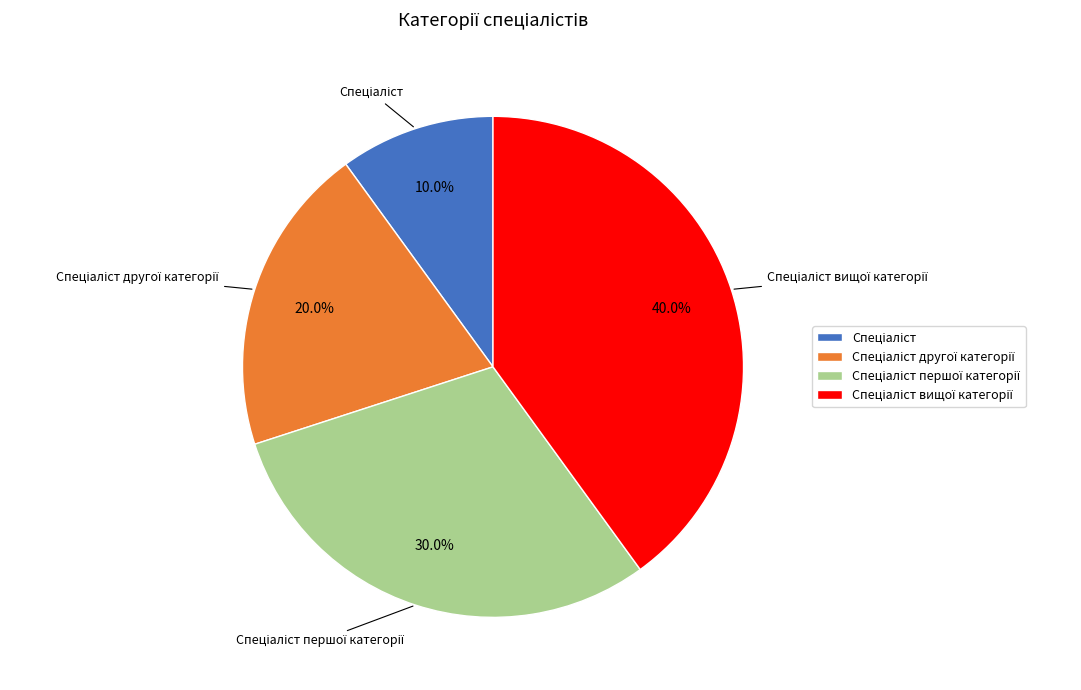

Does any single category account for the majority?

No